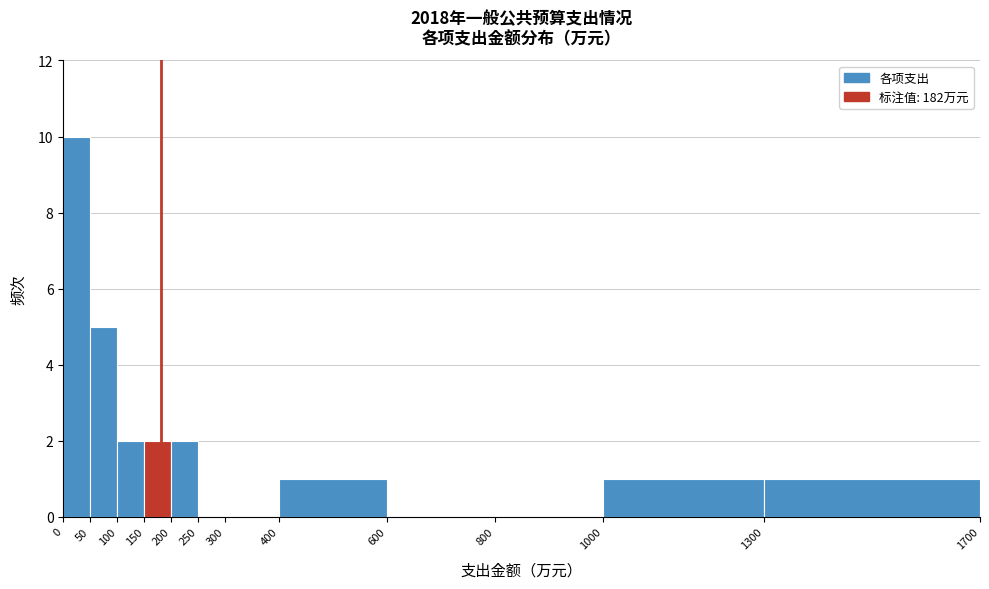

How tall is the bar that spans 400 to 600 on the x-axis? The values are not printed on the chart, so give them approximately, as read against the axis.

1